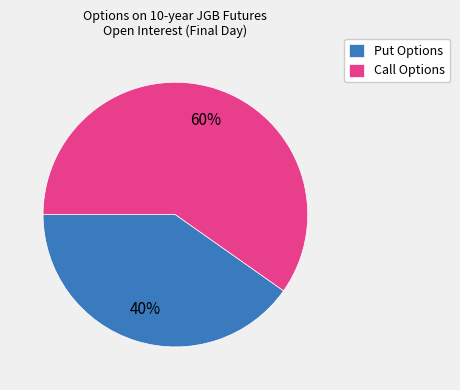

Is the sum of Call Options and Put Options greater than half?

Yes